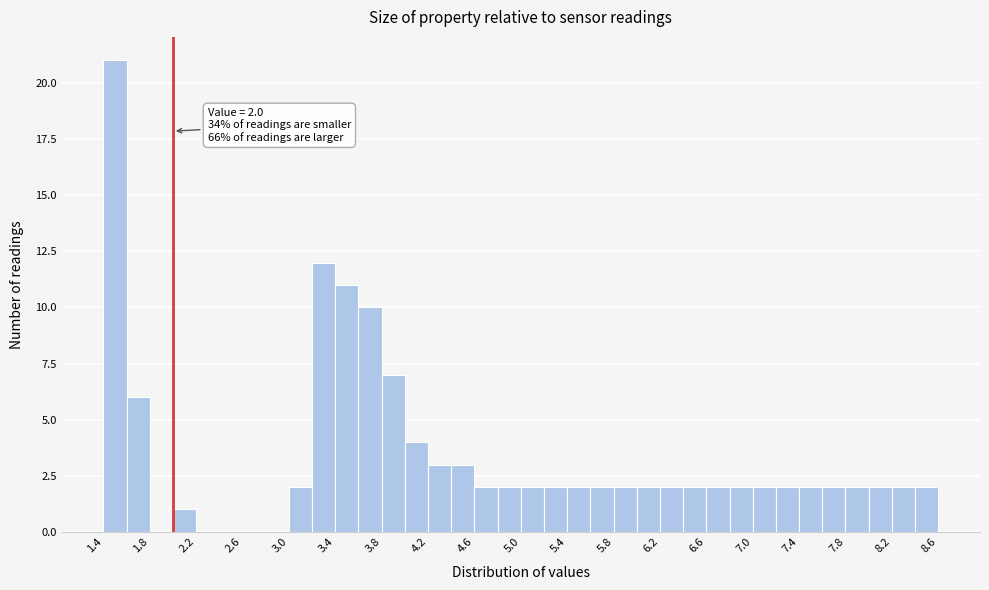

Over which range of the x-axis is the bar tallest?

1.4 to 1.6